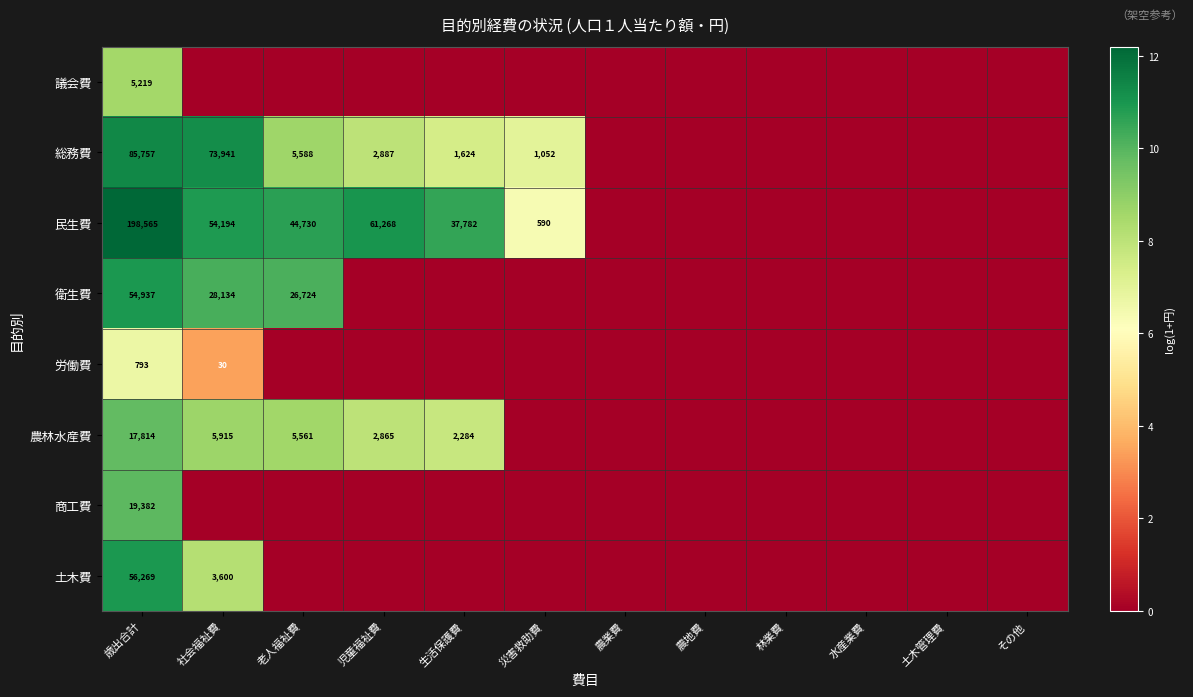

The 総務費 series shows 1820 at 災害救助費. True or false?

False